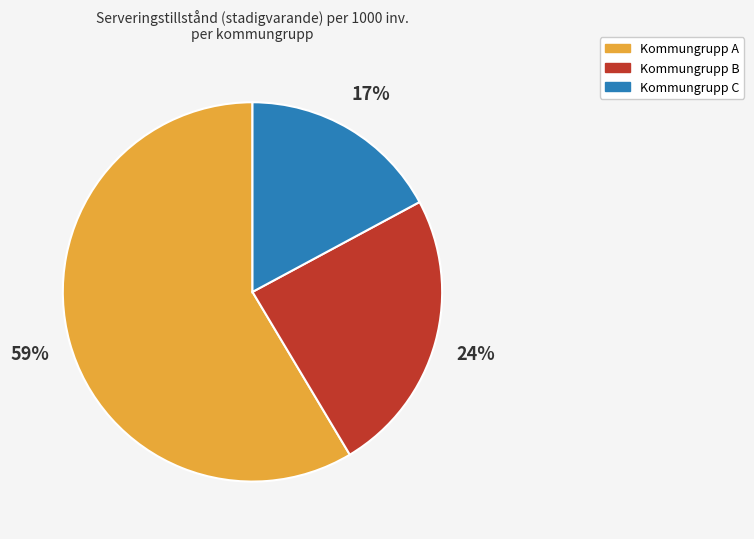

Rank the categories by value from lowest to highest.

Kommungrupp C, Kommungrupp B, Kommungrupp A